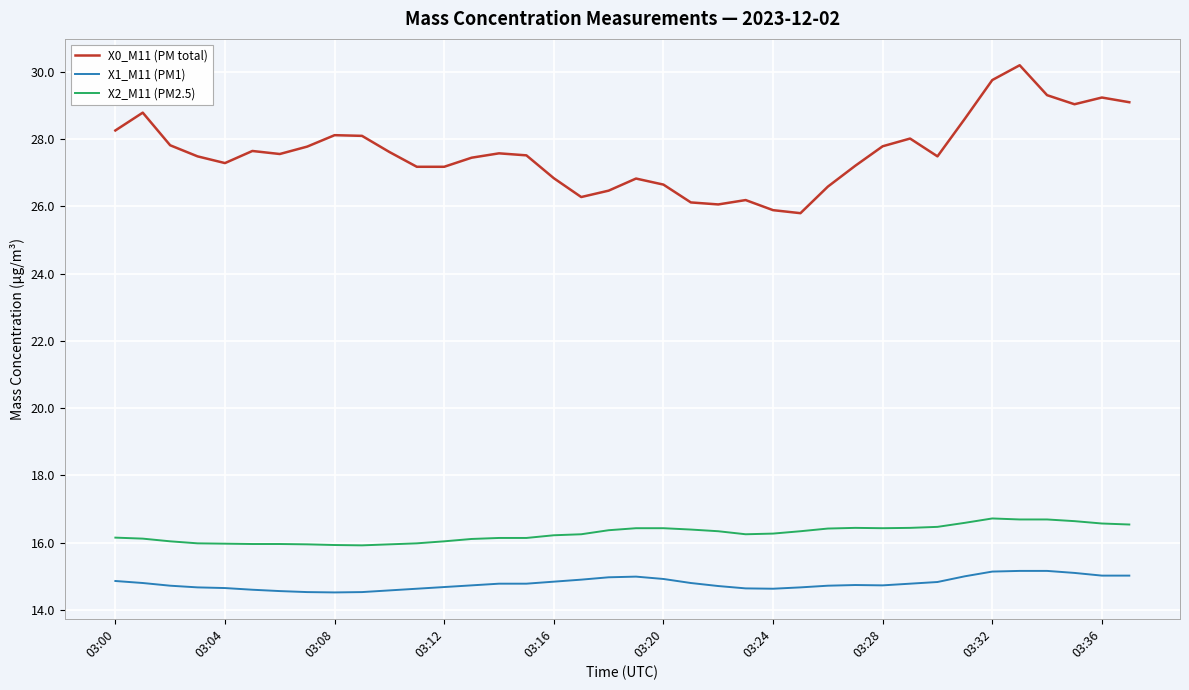

Which series has the largest total across all categories?

X0_M11 (PM total)